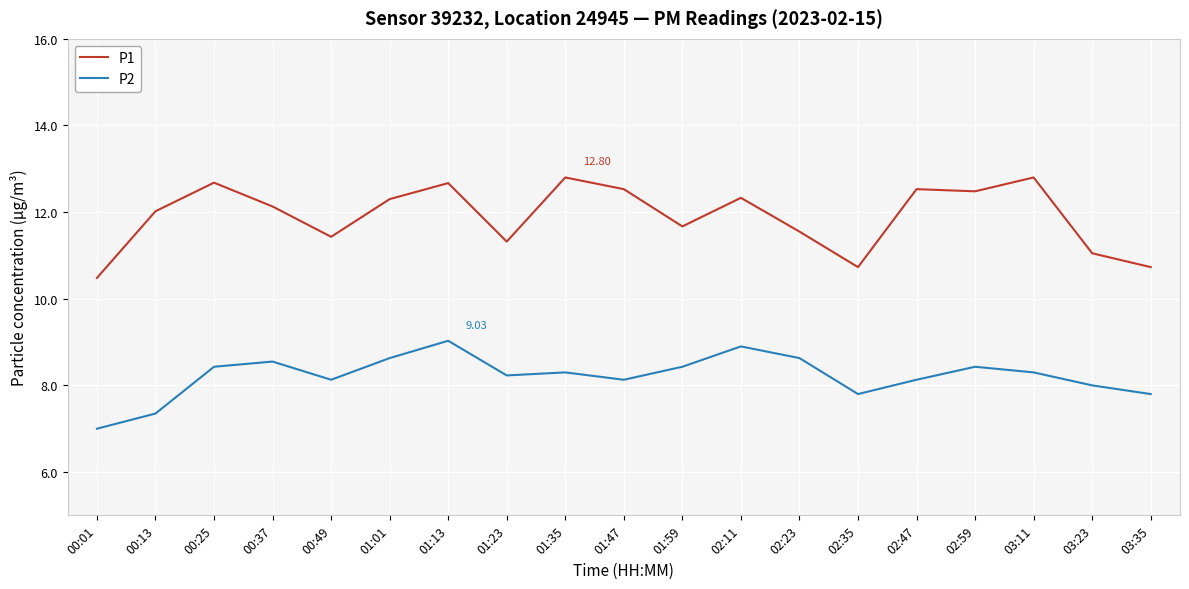

What is the spread (max minus min) of values at 00:49?

3.3